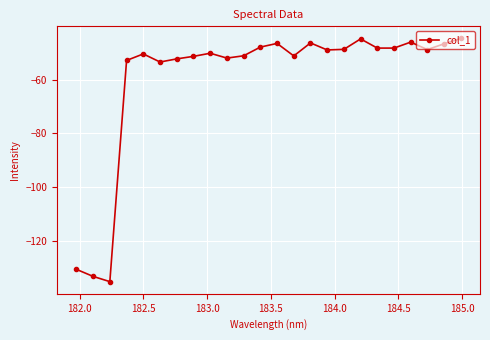

What is the value of the 15th point from the left?

-46.2